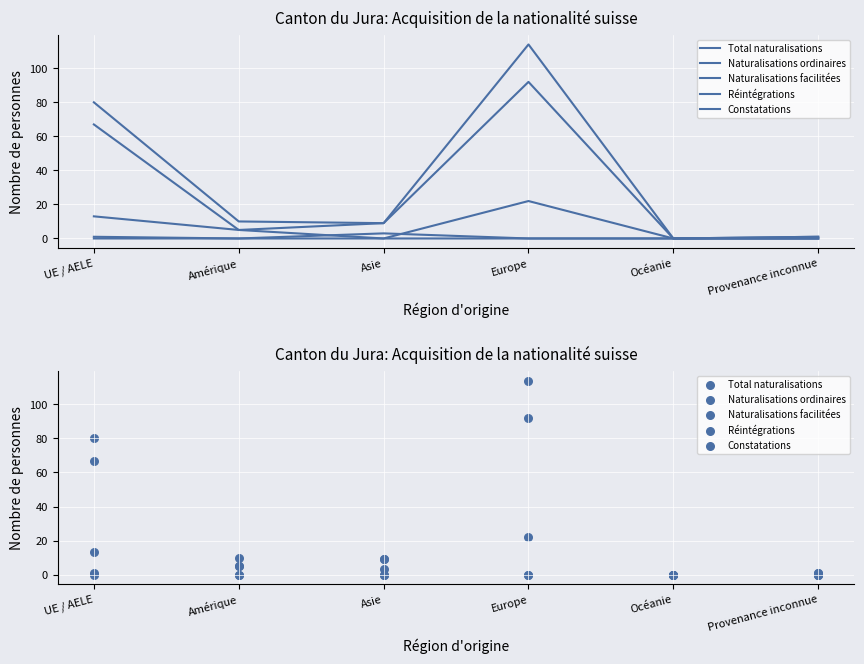

Which series contains the lowest Y value?

Total naturalisations